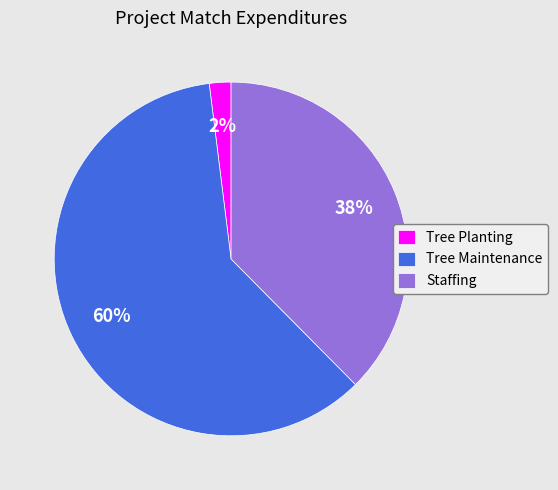

Does any single category account for the majority?

Yes